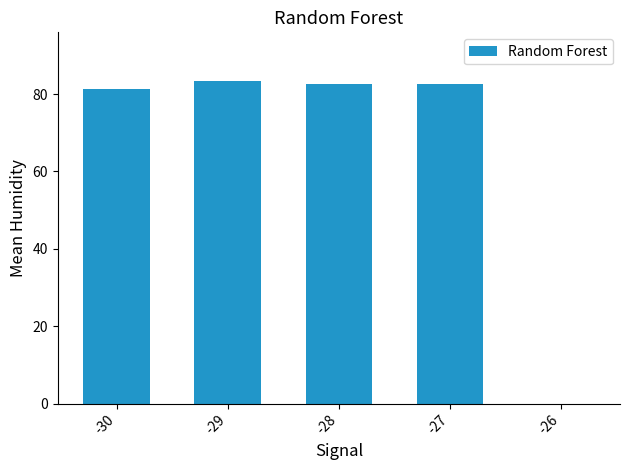

True or false: the data shows 114.9 at -27.

False